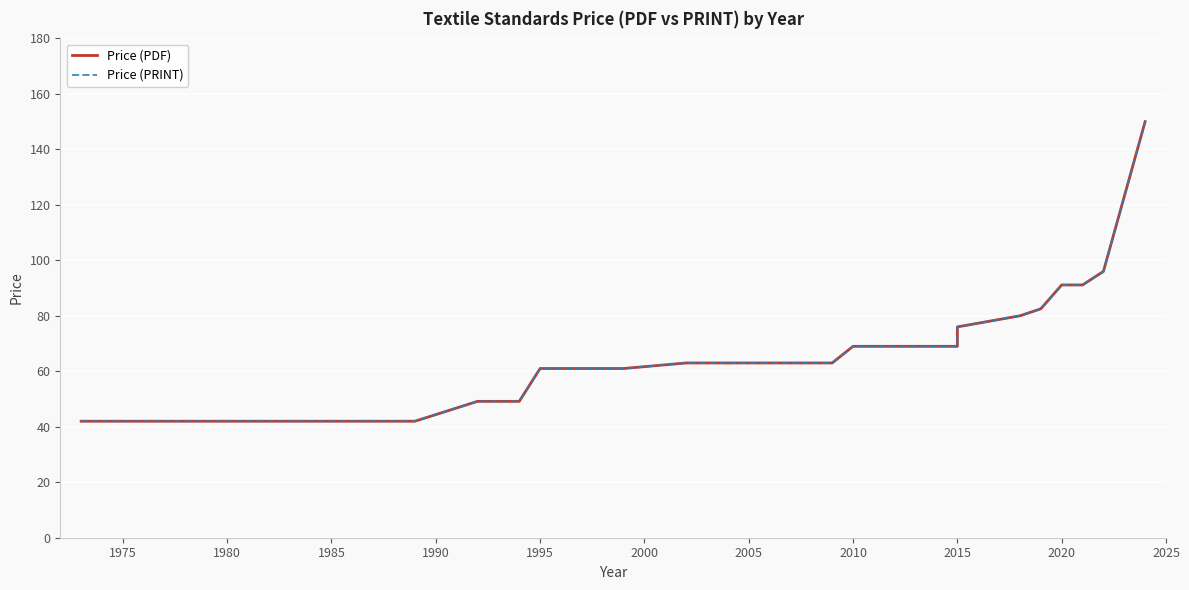

Which series has the largest total across all categories?

Price (PDF)